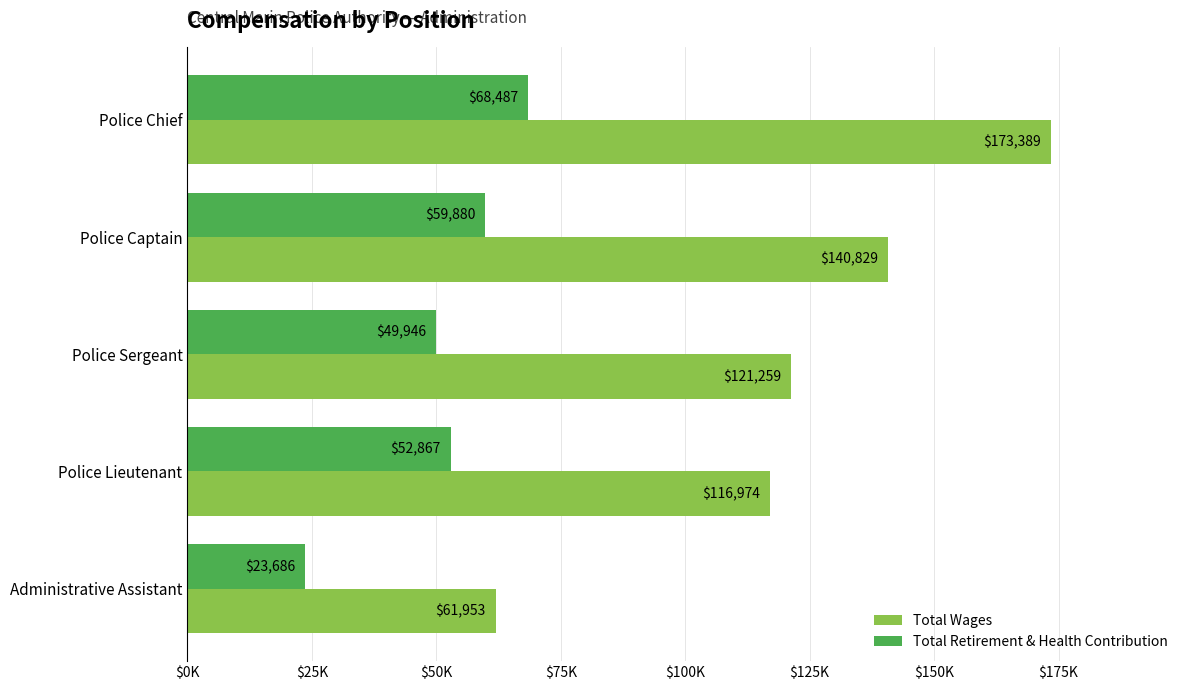

Reading right to left, extract all data points from this chart.

Total Wages: 61953	116974	121259	140829	173389
Total Retirement & Health Contribution: 23686	52867	49946	59880	68487